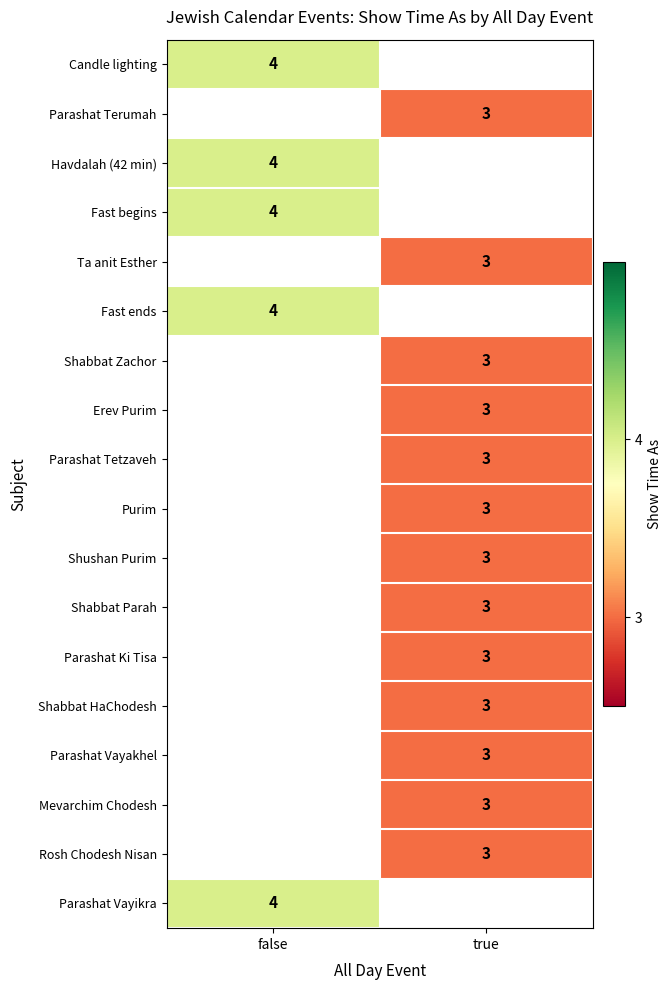

Is it true that Parashat Ki Tisa equals 2.0 at true?

False